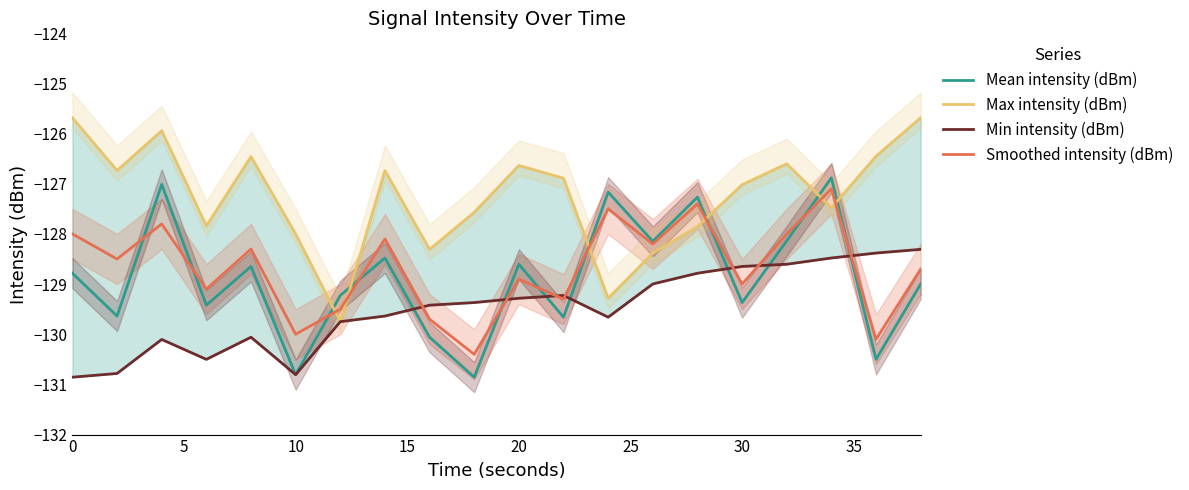

True or false: Max intensity (dBm) has a value of -196.5 at 13.

False